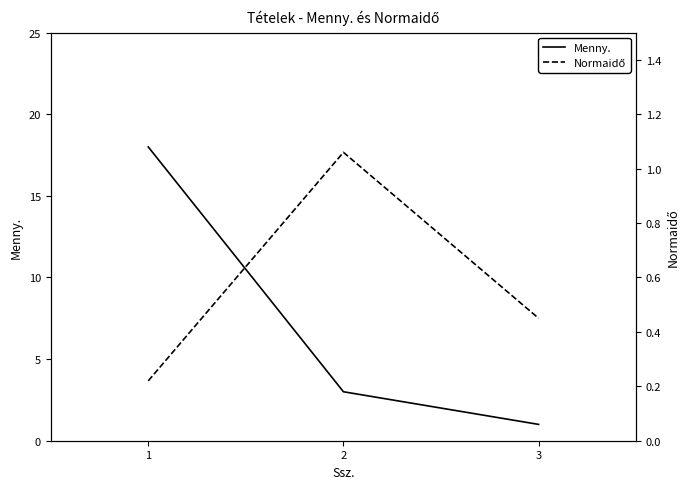

What is the lowest value of the Menny. series?

1